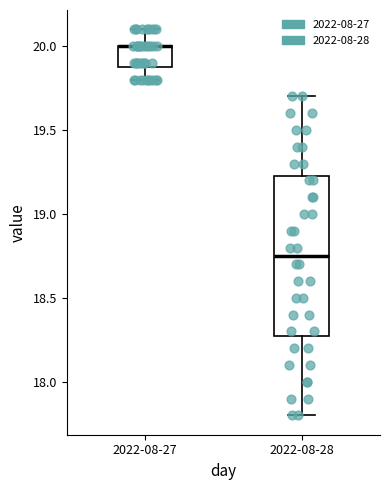

Reading left to right, read every box against the y-axis: the position of its median line, the range the box covers, and the ends of its whiskers. The values are not printed on the chart, so give them approximately, as read against the axis.

2022-08-27: median 20.00 (drawn on the box's upper edge), box 19.90 to 20.00, whiskers 19.80 to 20.10
2022-08-28: median 18.75, box 18.30 to 19.25, whiskers 17.80 to 19.70